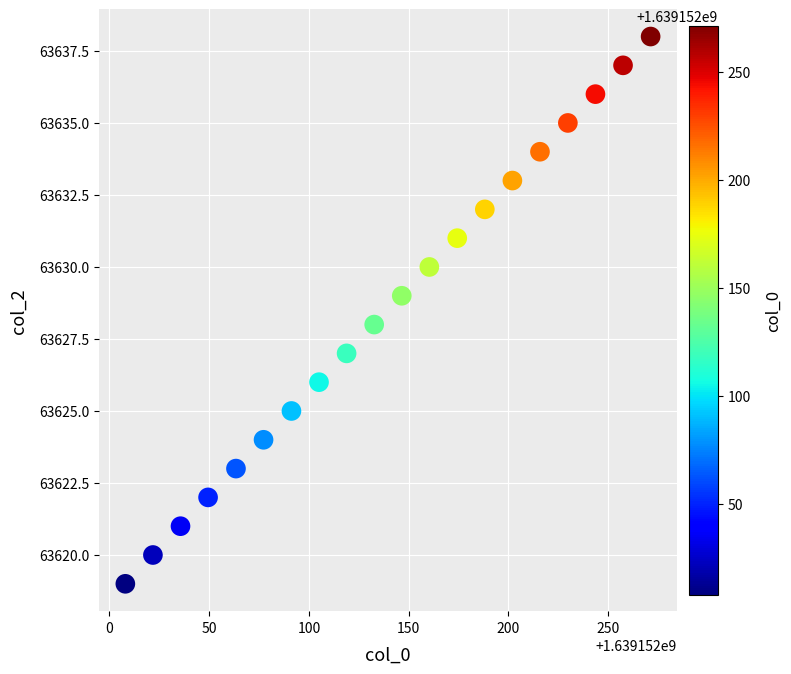

What is the range of Y values (max minus min)?

19